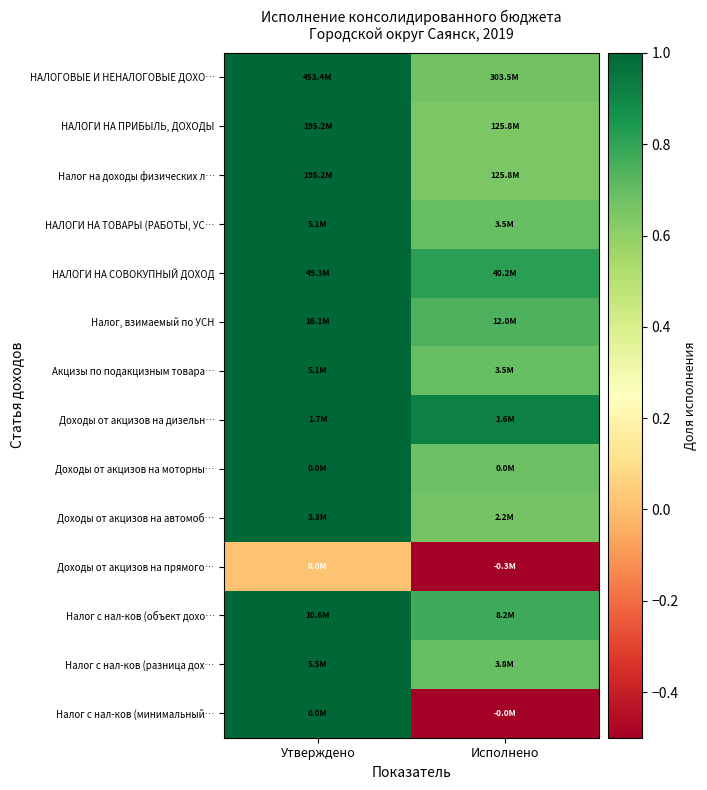

Reading right to left, extract all data points from this chart.

НАЛОГОВЫЕ И НЕНАЛОГОВЫЕ ДОХО…: Исполнено=0.7	Утверждено=1.0
НАЛОГИ НА ПРИБЫЛЬ, ДОХОДЫ: Исполнено=0.6	Утверждено=1.0
Налог на доходы физических л…: Исполнено=0.6	Утверждено=1.0
НАЛОГИ НА ТОВАРЫ (РАБОТЫ, УС…: Исполнено=0.7	Утверждено=1.0
НАЛОГИ НА СОВОКУПНЫЙ ДОХОД: Исполнено=0.8	Утверждено=1.0
Налог, взимаемый по УСН: Исполнено=0.7	Утверждено=1.0
Акцизы по подакцизным товара…: Исполнено=0.7	Утверждено=1.0
Доходы от акцизов на дизельн…: Исполнено=0.9	Утверждено=1.0
Доходы от акцизов на моторны…: Исполнено=0.7	Утверждено=1.0
Доходы от акцизов на автомоб…: Исполнено=0.7	Утверждено=1.0
Доходы от акцизов на прямого…: Исполнено=-1.0	Утверждено=0.0
Налог с нал-ков (объект дохо…: Исполнено=0.8	Утверждено=1.0
Налог с нал-ков (разница дох…: Исполнено=0.7	Утверждено=1.0
Налог с нал-ков (минимальный…: Исполнено=-0.7	Утверждено=1.0